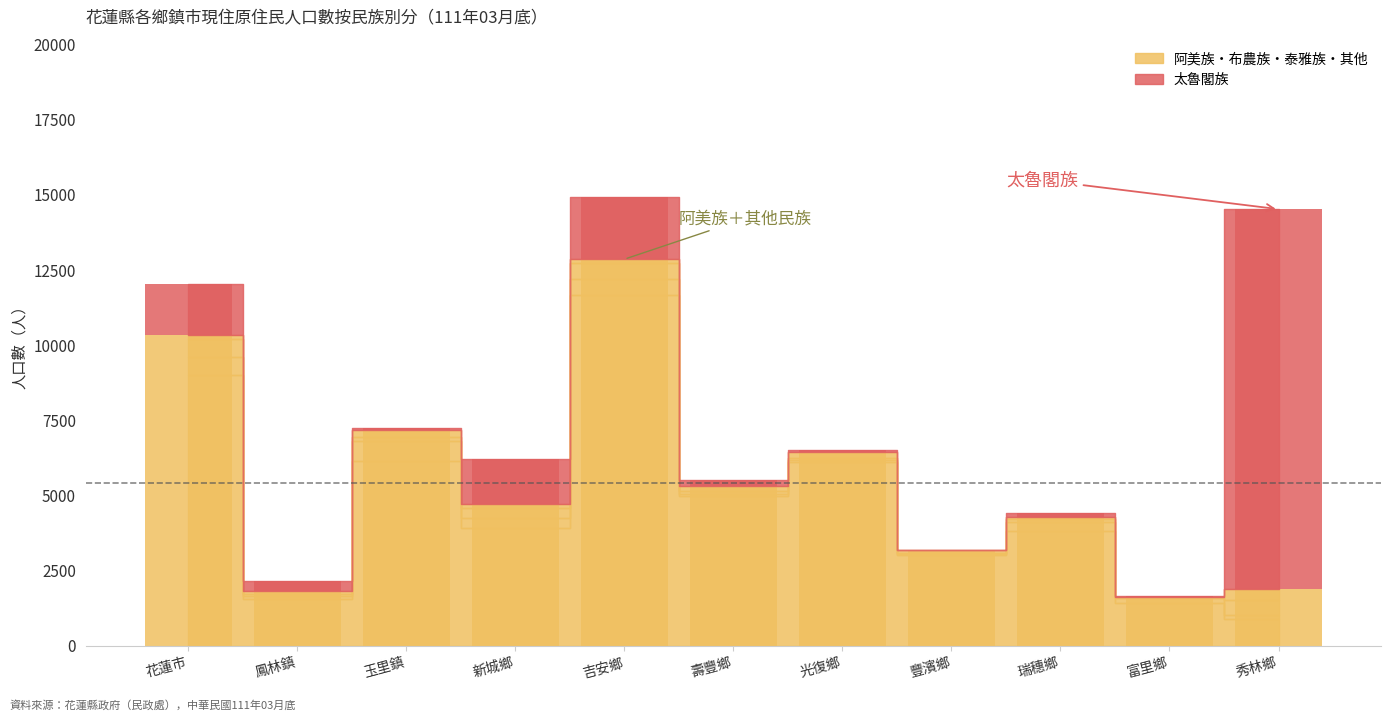

How many bars are there in each group?

5